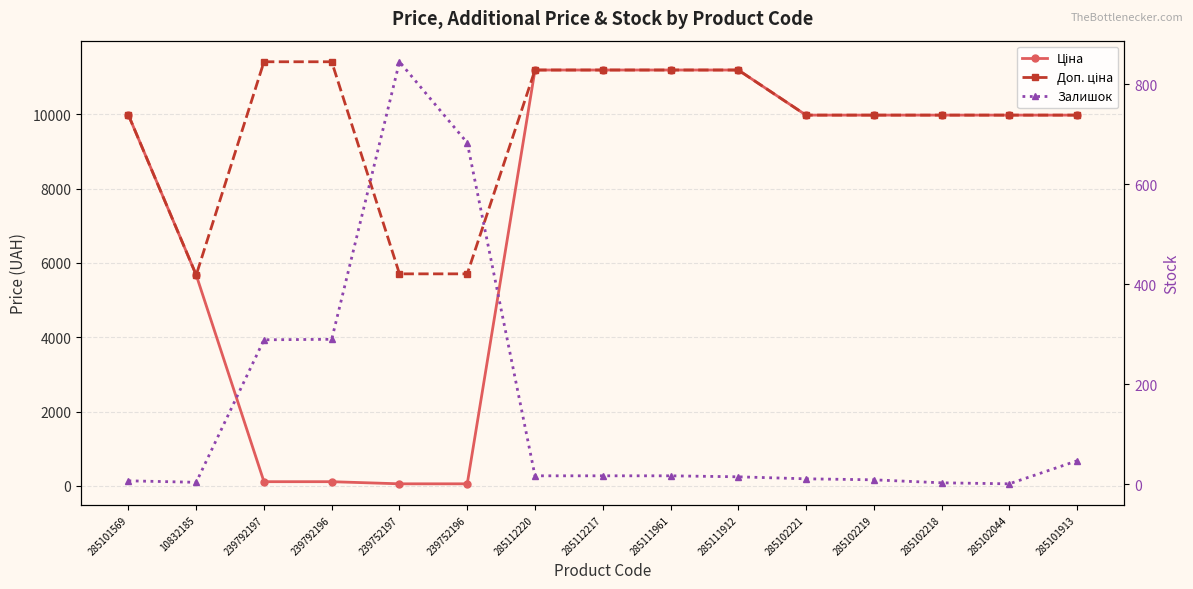

True or false: Ціна has a value of 9975.0 at 285102044.

True